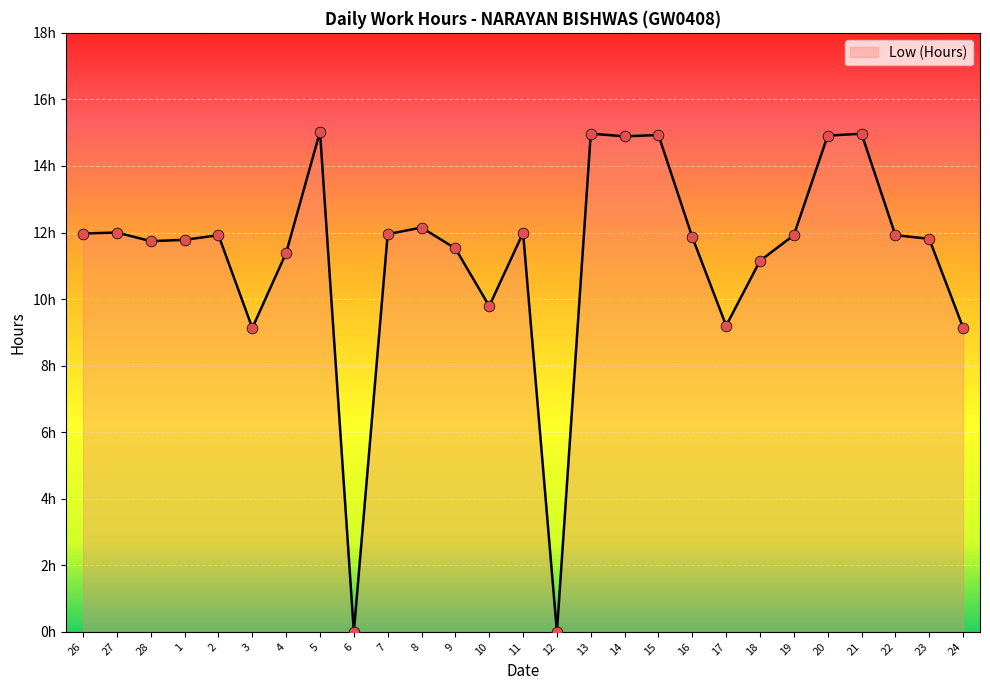

Which has a higher value, 2 or 27?

27